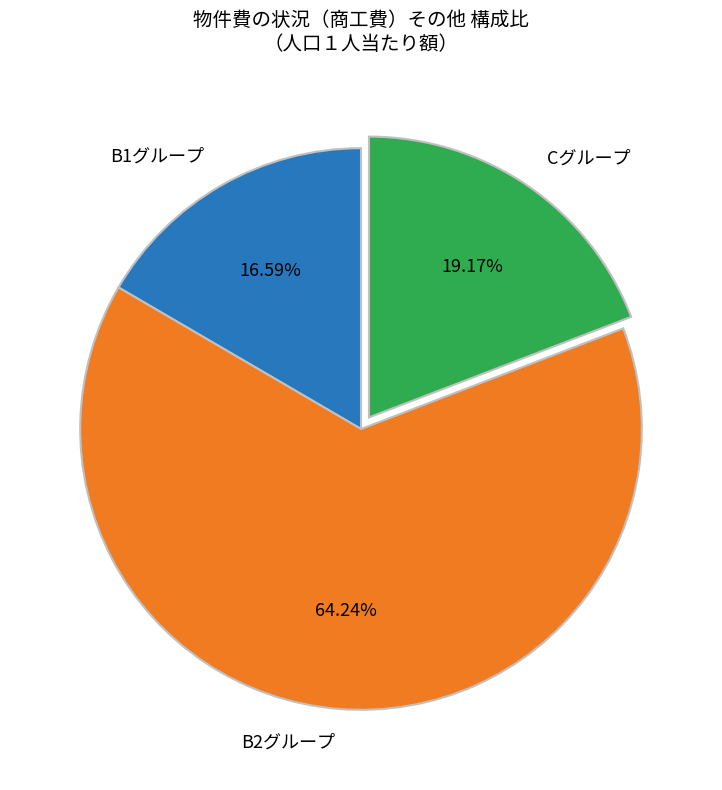

Rank the categories by value from lowest to highest.

B1グループ, Cグループ, B2グループ